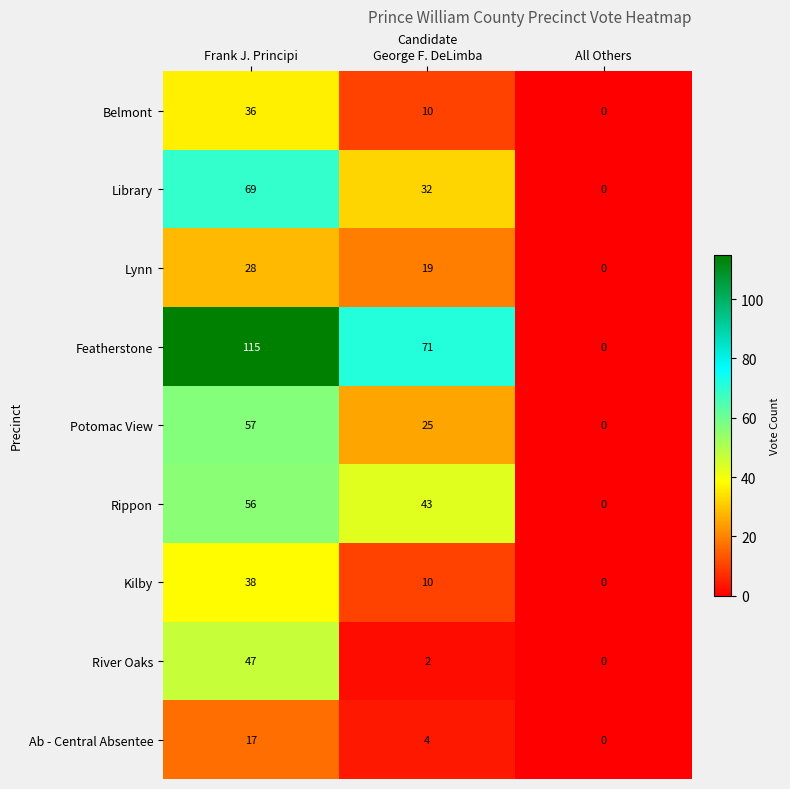

What is the sum of the Rippon values at All Others and Frank J. Principi?

56